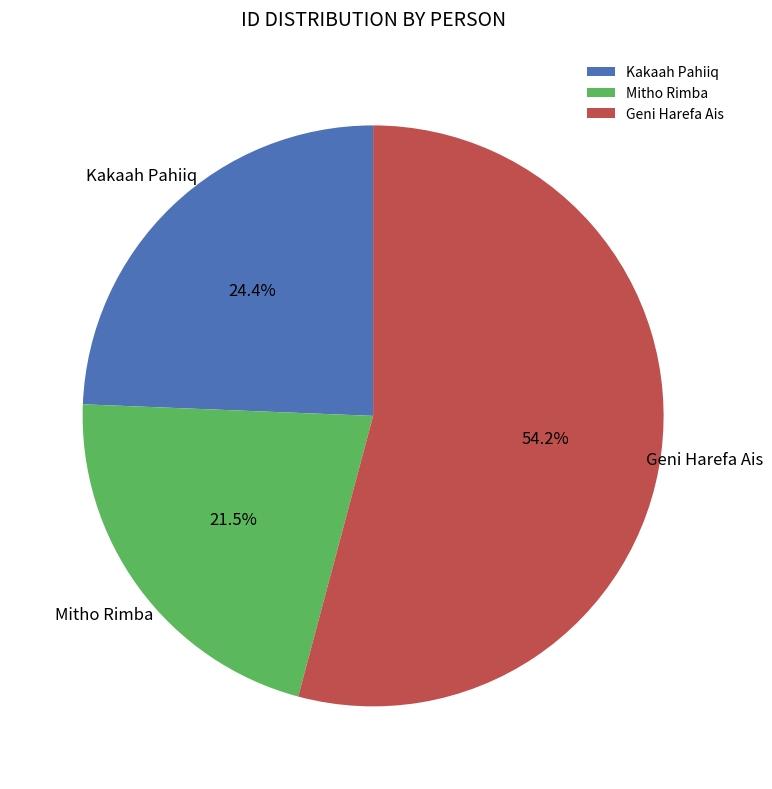

What is the largest slice in the pie chart?

Geni Harefa Ais